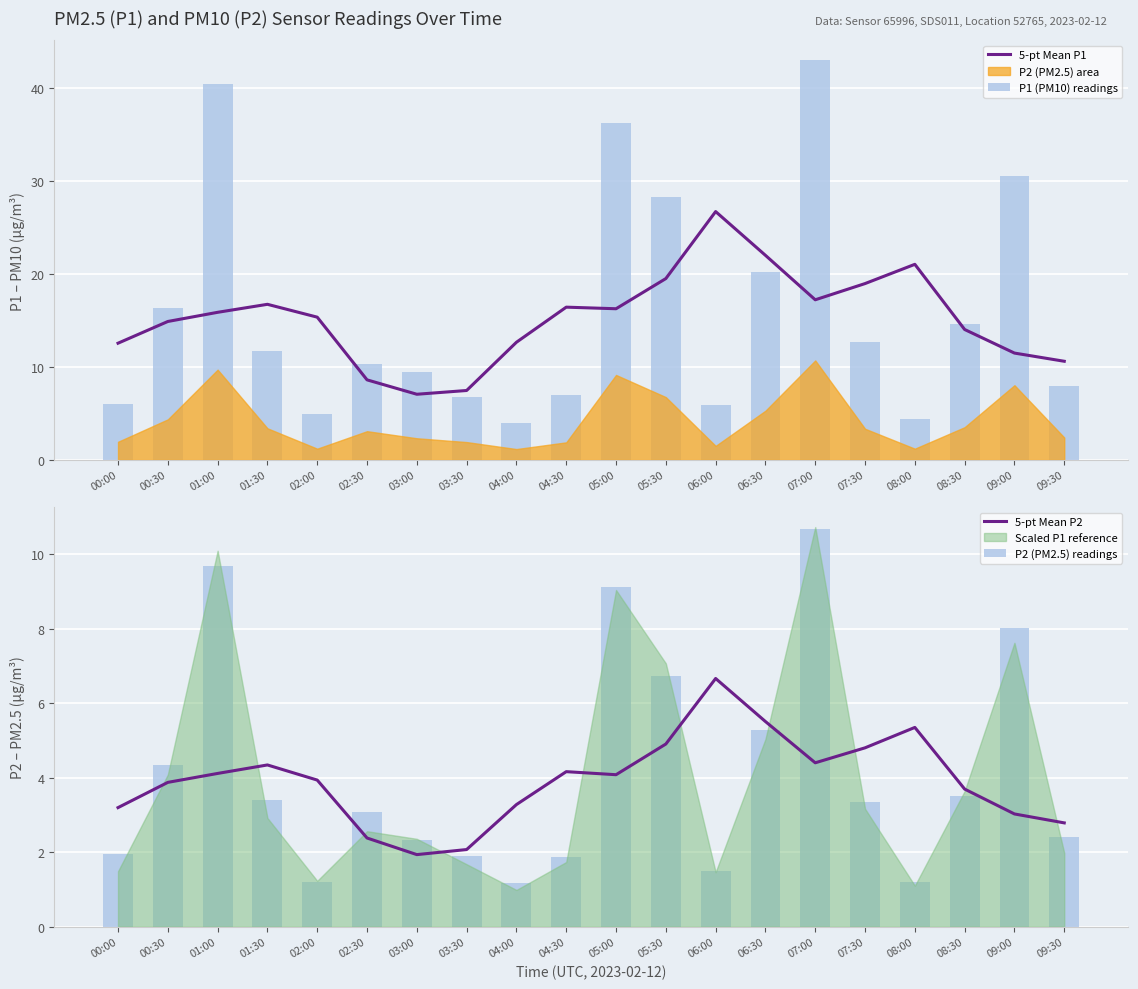

At which label does 5-pt Mean P1 reach its minimum?

03:00